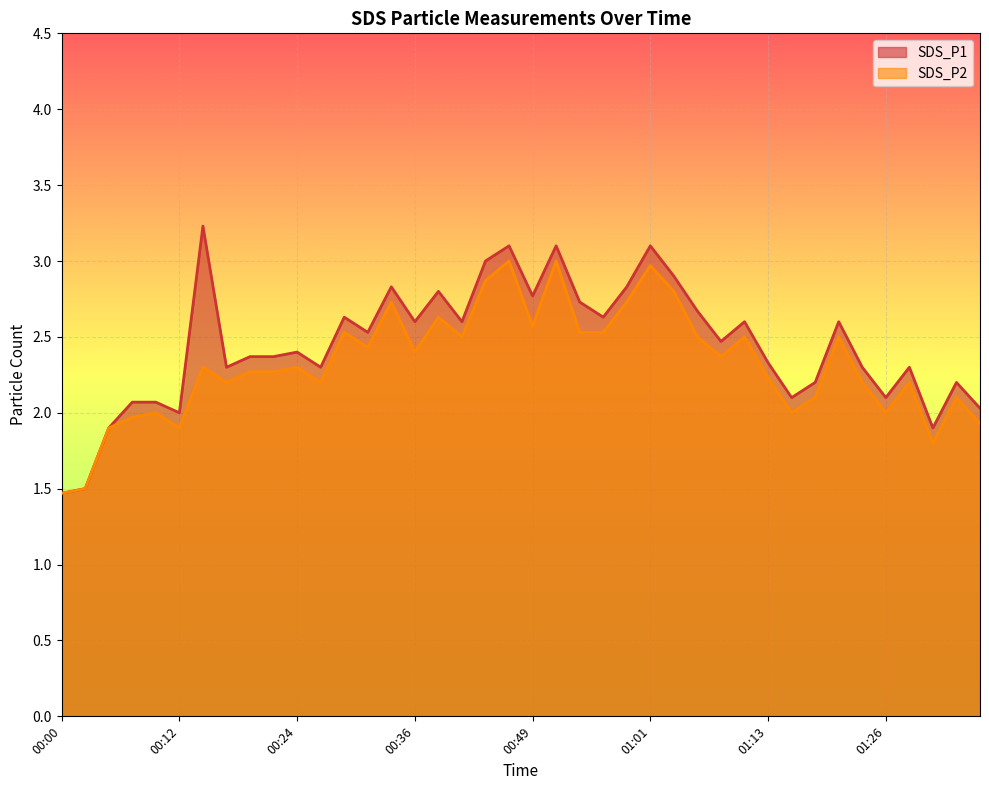

At which category is the sum across all series the highest?

00:46